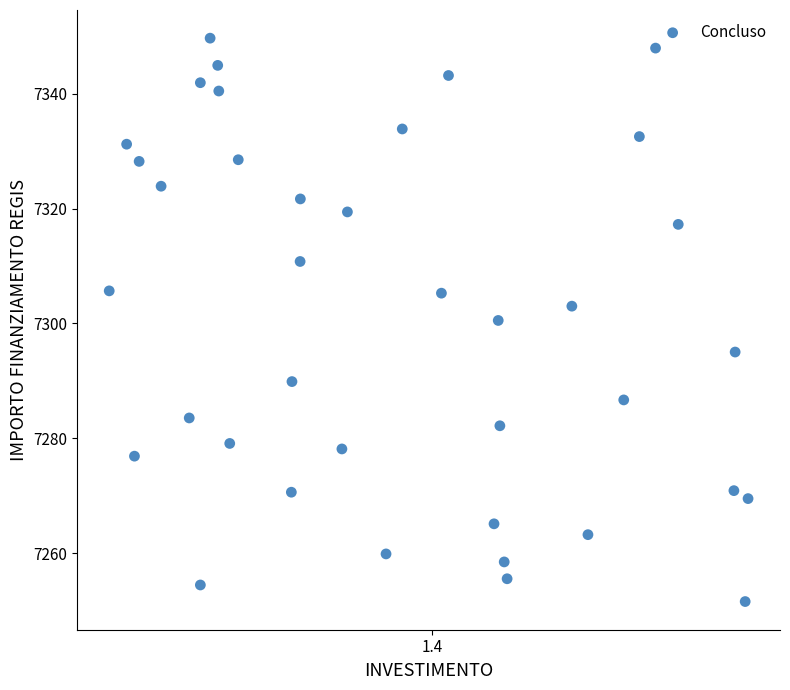

What is the range of Y values (max minus min)?

98.1